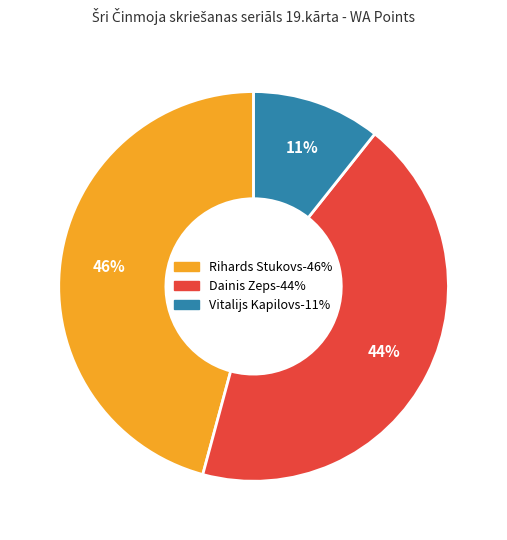

Does any single category account for the majority?

No